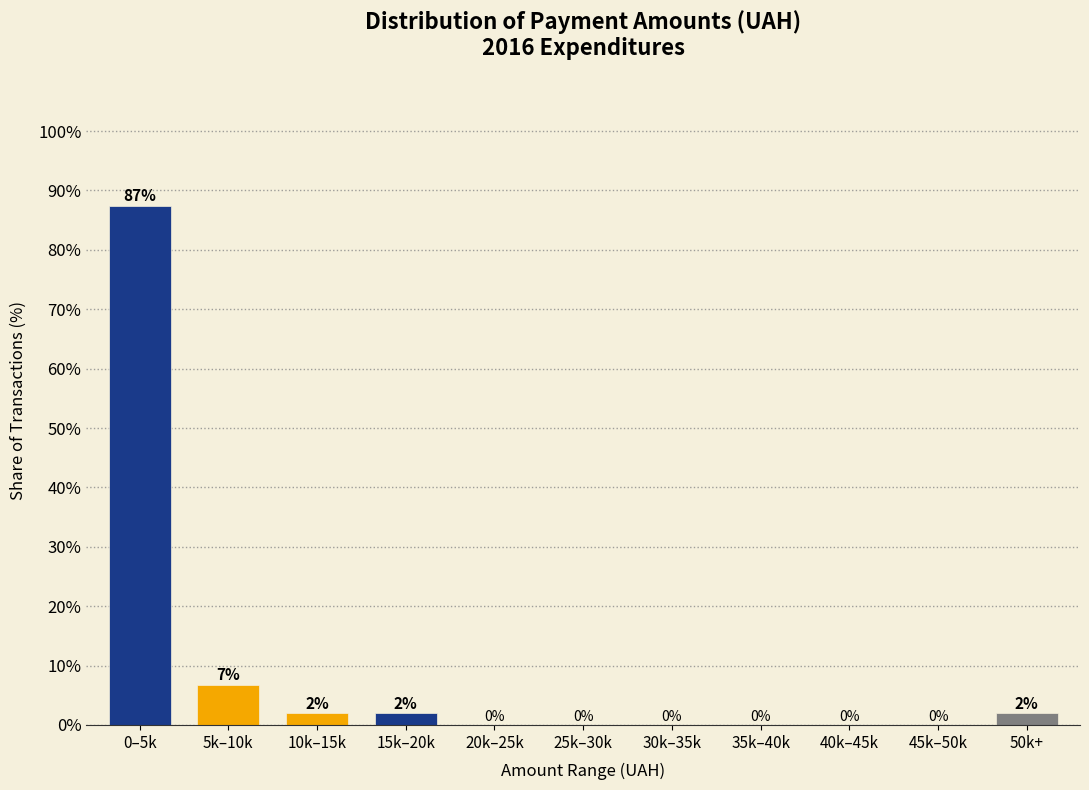

Which label corresponds to the largest value in the chart?

0–5k